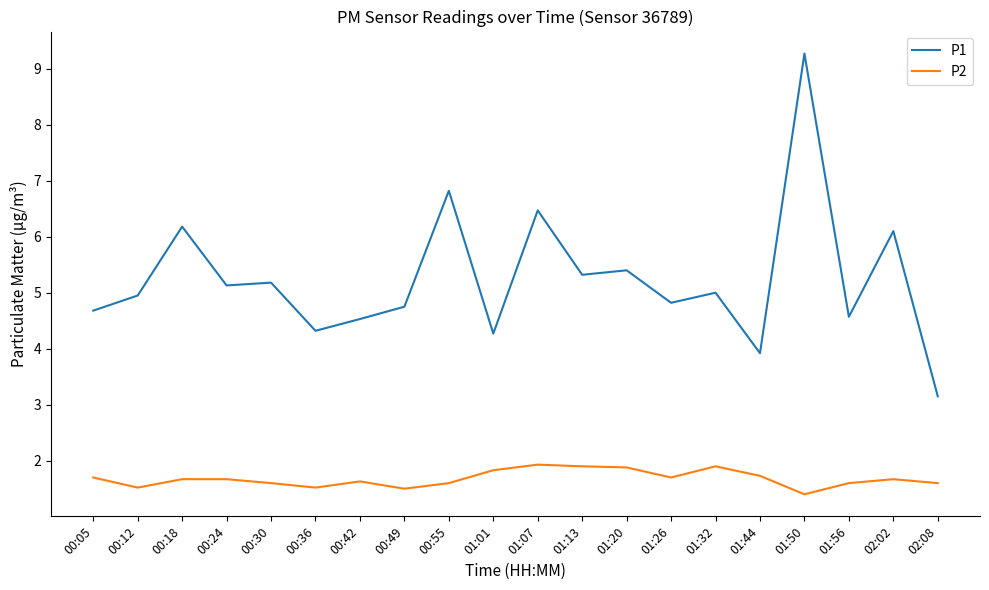

The P1 series shows 3.4 at 00:30. True or false?

False